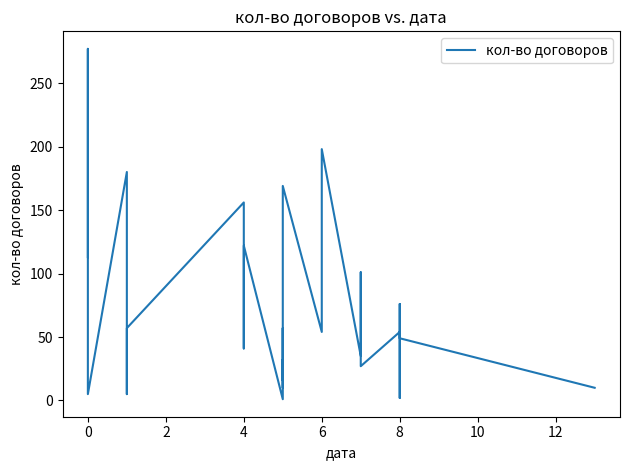

Does the chart display data point markers on the line(s)?

No